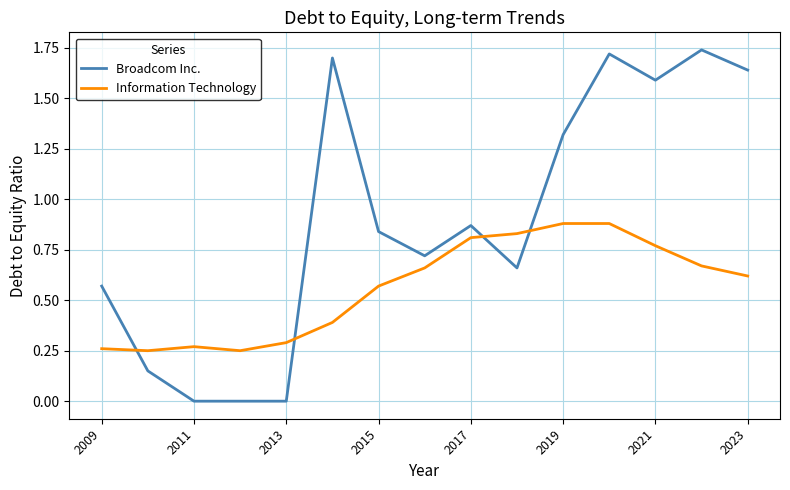

Rank the series by their maximum value, from lowest to highest.

Information Technology, Broadcom Inc.